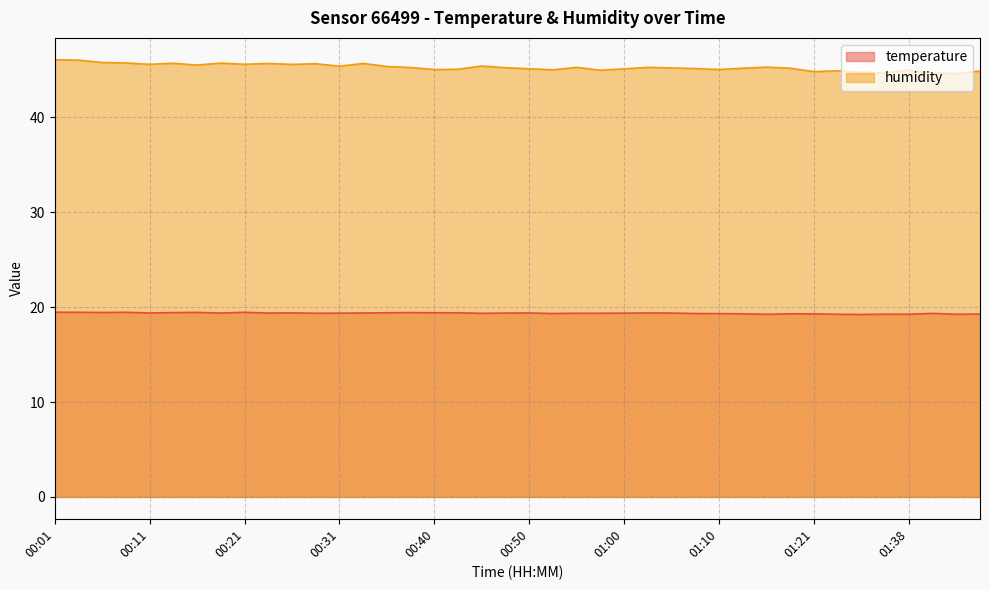

Where is the first local maximum for temperature?

00:09